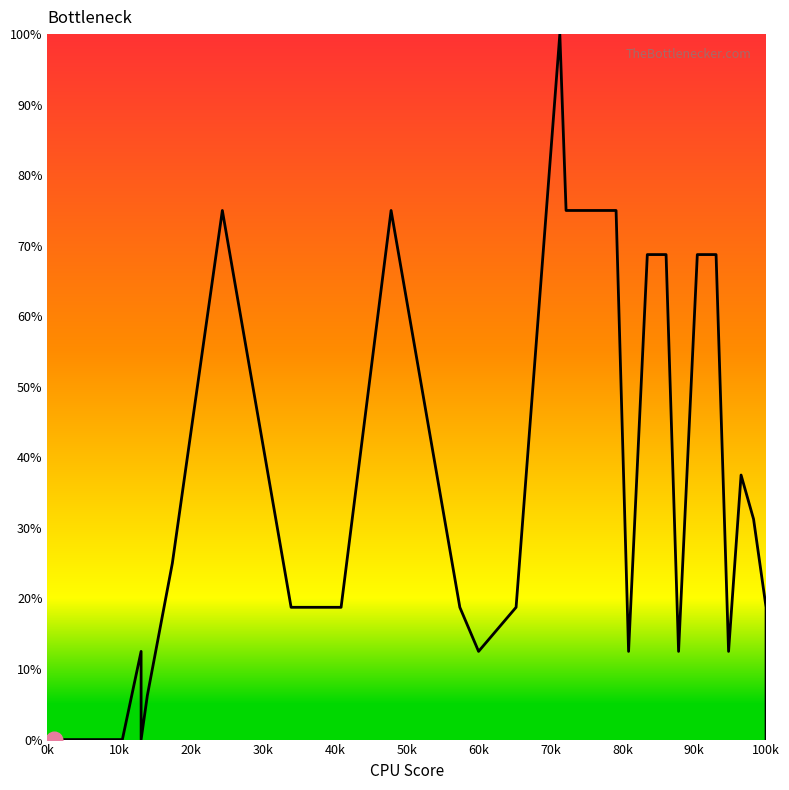

How many lines are shown in the chart?

1